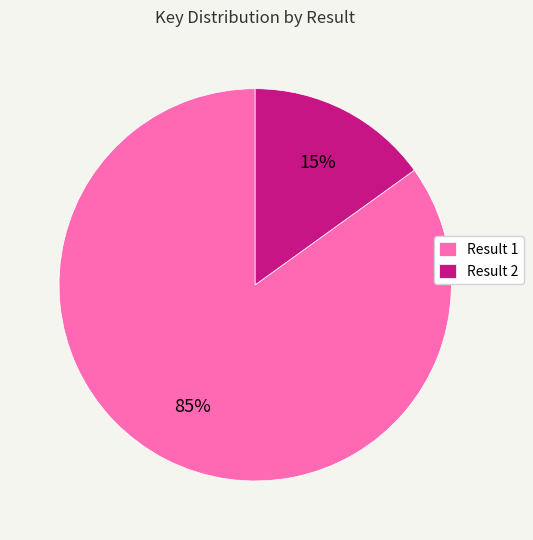

Which has a higher value, Result 2 or Result 1?

Result 1